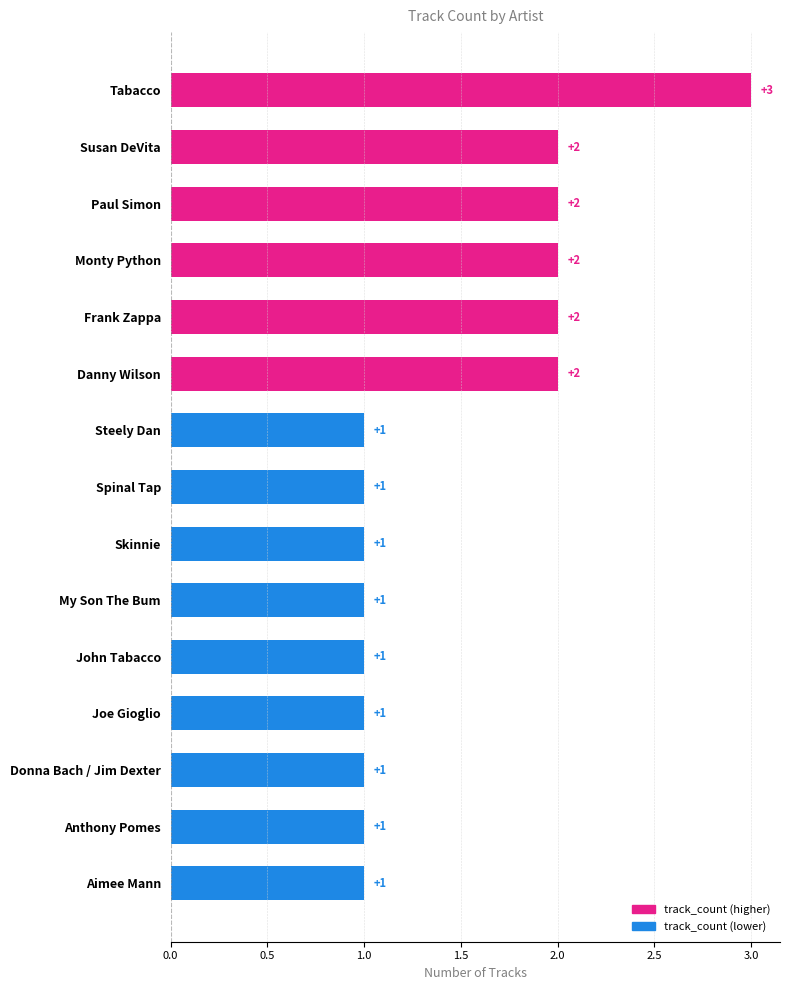

Reading top to bottom, what are all the values shown in this chart?

3	2	2	2	2	2	1	1	1	1	1	1	1	1	1